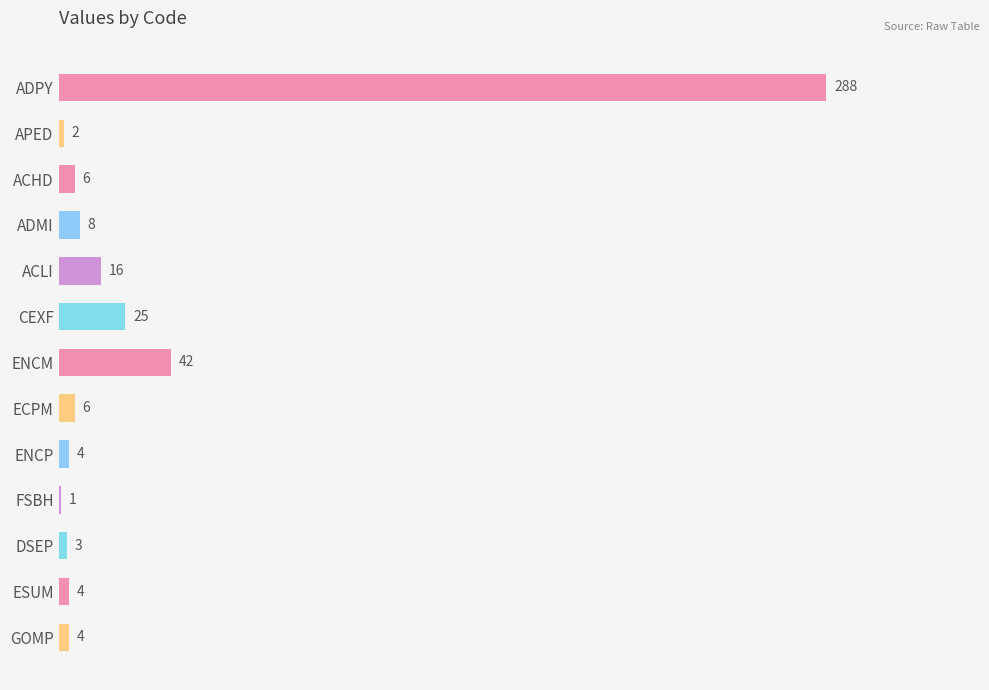

What is the maximum value shown in the chart?

288